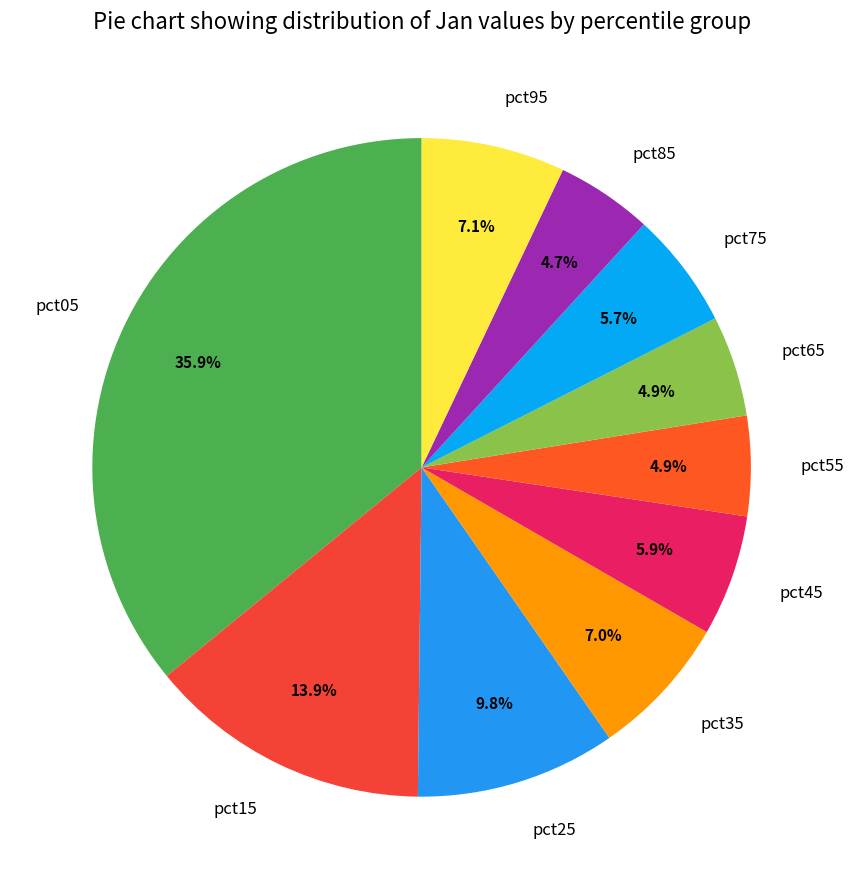

Does pct15 represent more than half of the total?

No